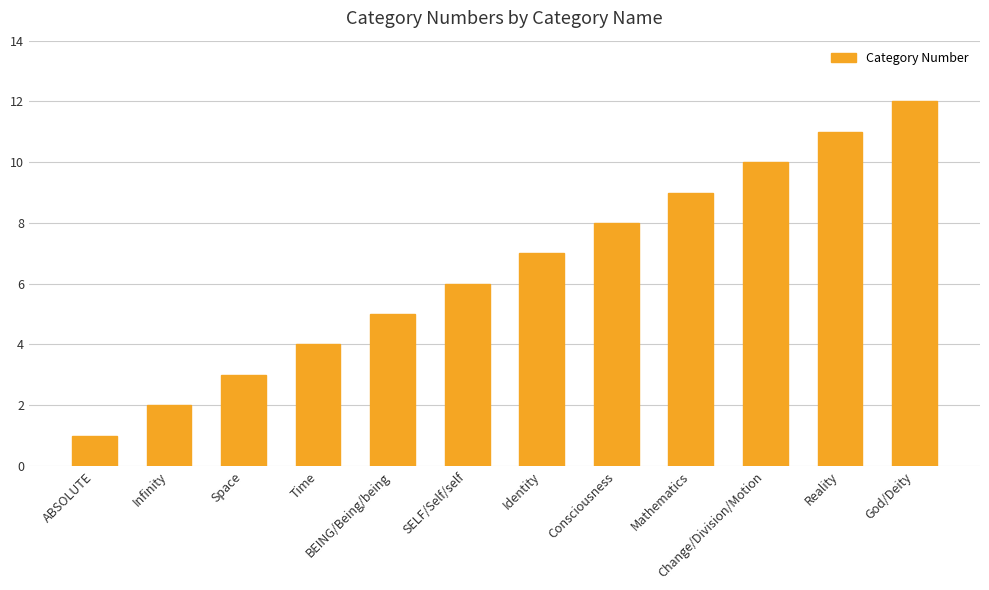

What is the change in value from ABSOLUTE to Change/Division/Motion?

+9